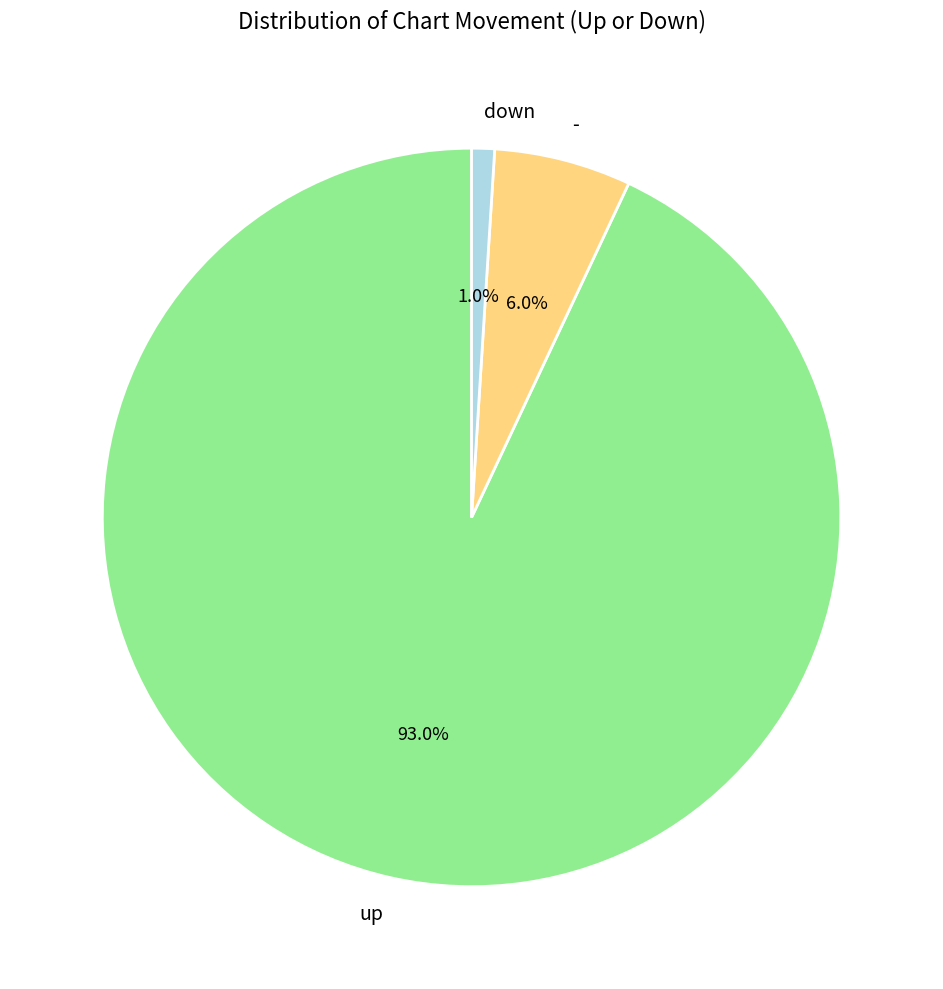

To the nearest percent, what is the difference between the largest and smallest slice percentages?

92%